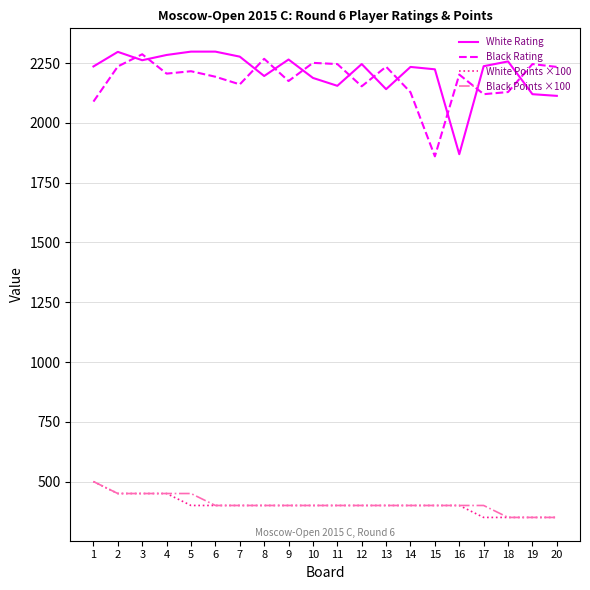

True or false: Black Points ×100 and Black Rating intersect in this chart.

False